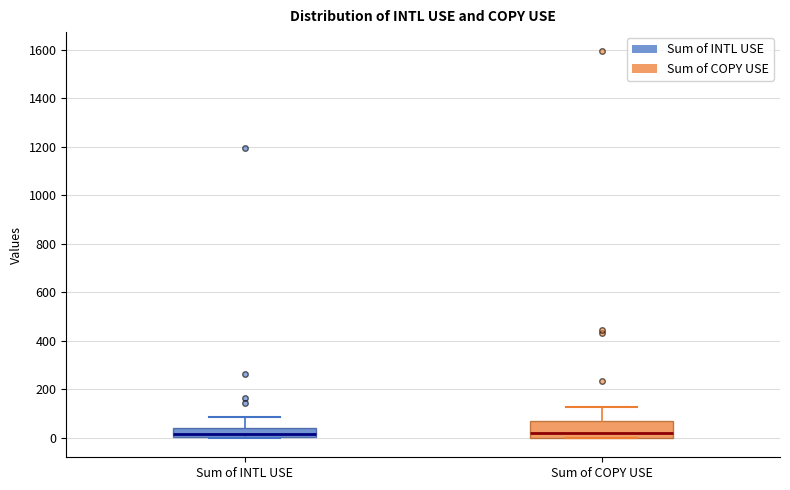

Reading left to right, transcribe this box plot: for each box, give where its median line is, the range the box spans, and where its two whiskers end, as read against the y-axis. The values are not printed on the chart, so give them approximately, as read against the axis.

Sum of INTL USE: median 20, box 0 to 40, whiskers 0 to 80
Sum of COPY USE: median 20, box 0 to 60, whiskers 0 to 120